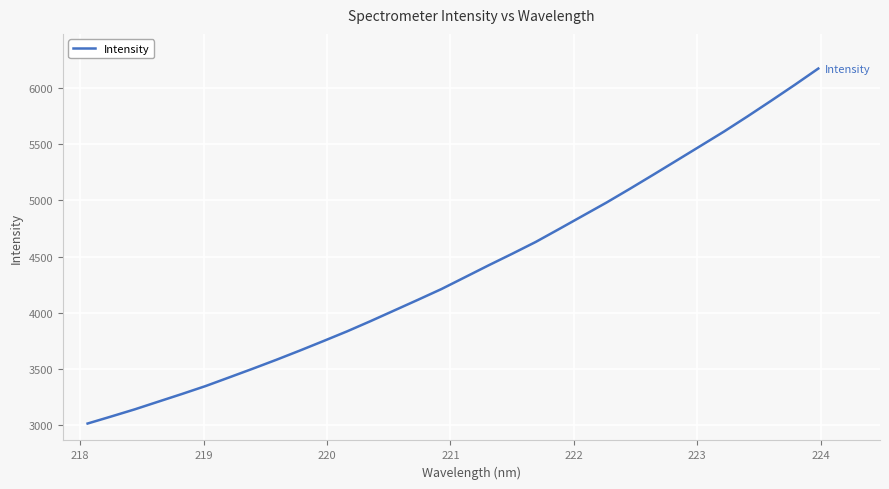

What is the maximum value shown in the chart?

6173.7